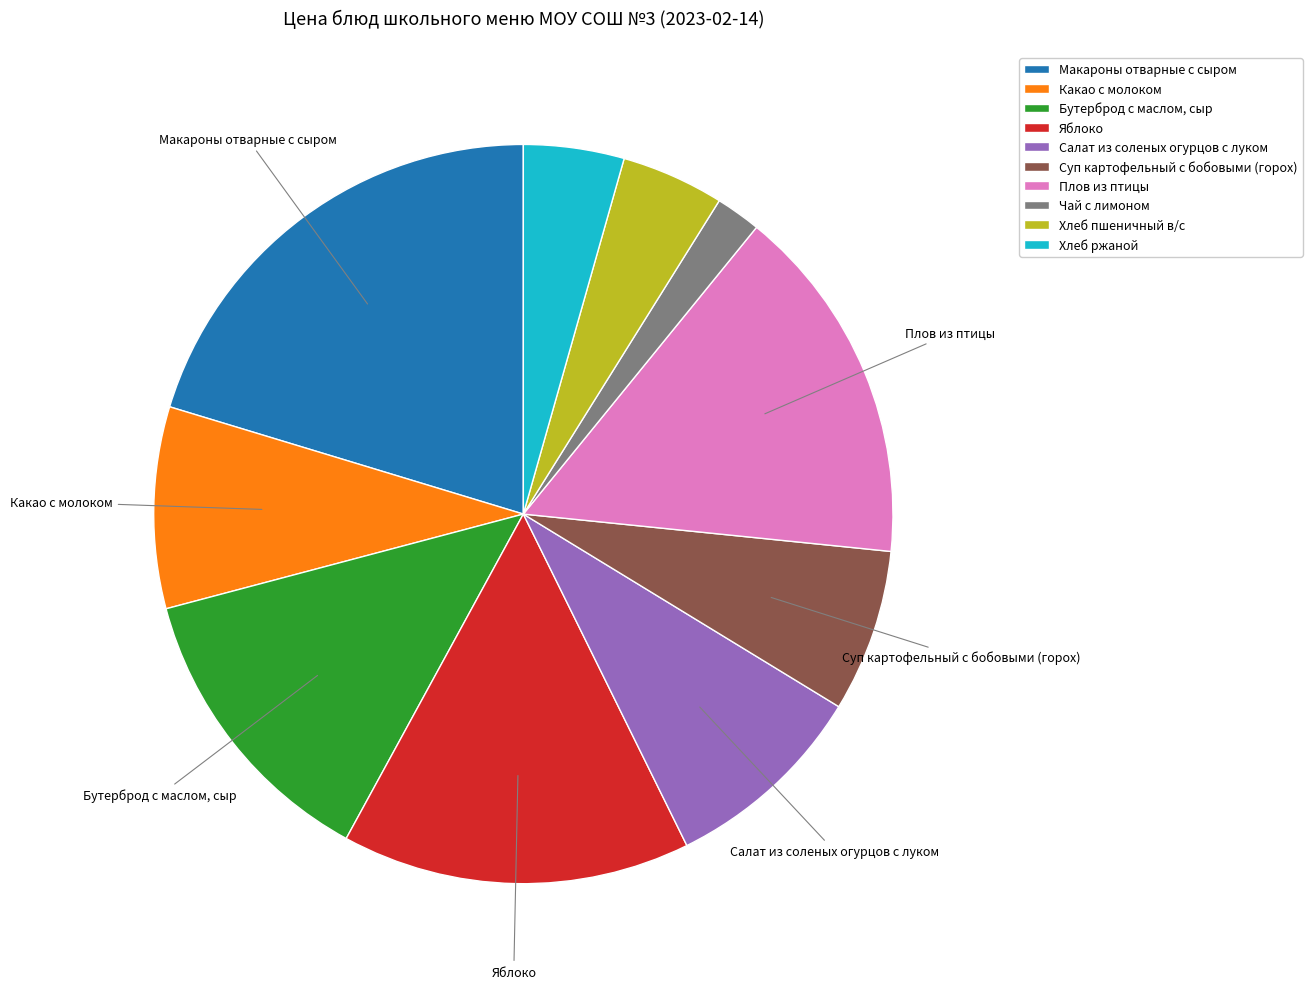

Is it true that Бутерброд с маслом, сыр is 13% of the pie?

True